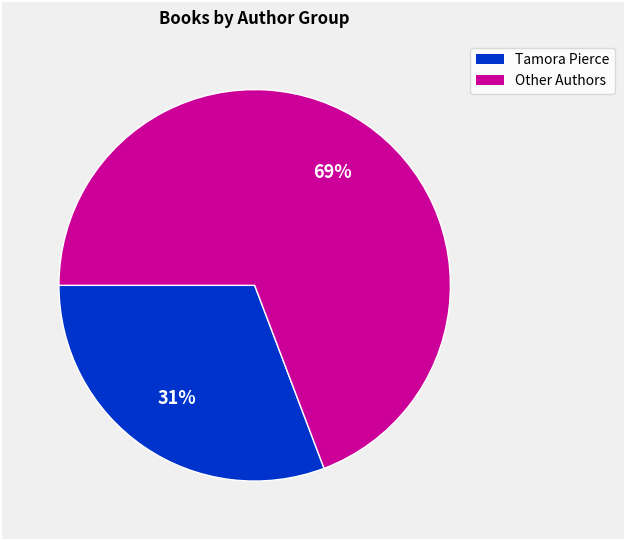

To the nearest percent, what is the difference between the largest and smallest slice percentages?

38%